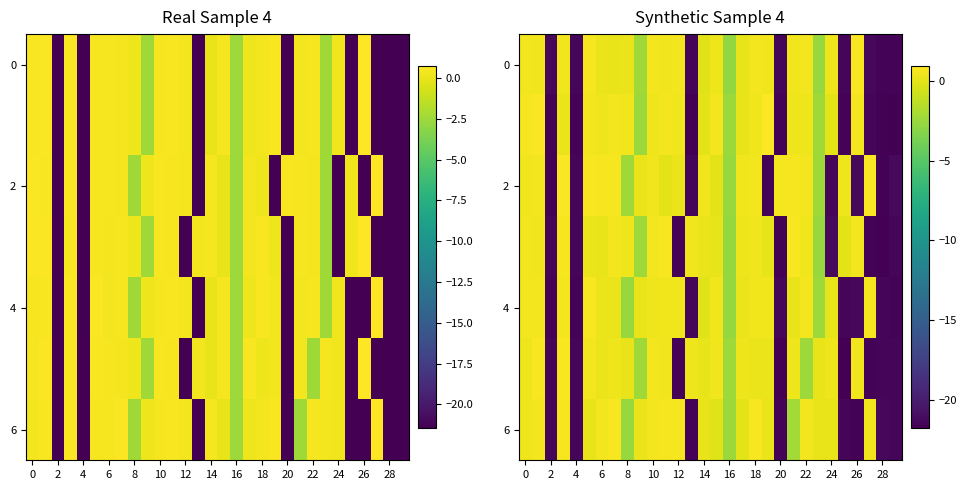

What is the approximate value of row_5 at 16?

-2.4